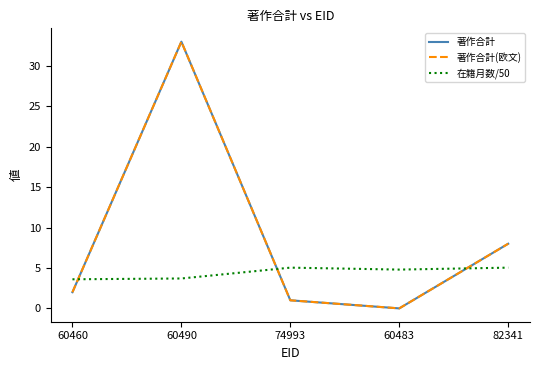

Reading left to right, list all the values displayed in this chart.

著作合計: 2.0	33.0	1.0	0.0	8.0
著作合計(欧文): 2.0	33.0	1.0	0.0	8.0
在籍月数/50: 3.6	3.7	5.0	4.8	5.0